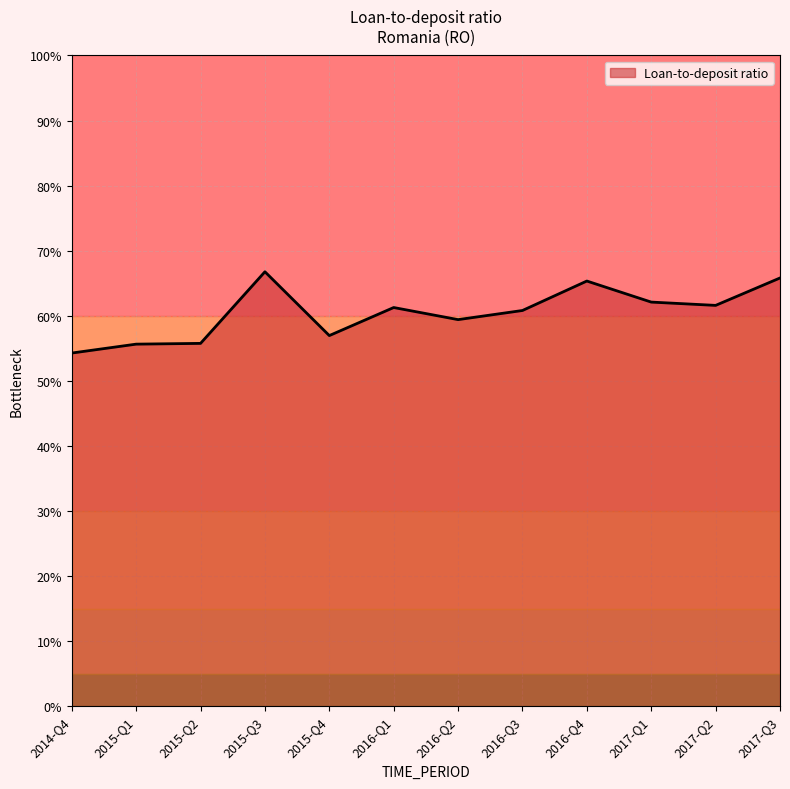

What position from the left is 2017-Q3?

12